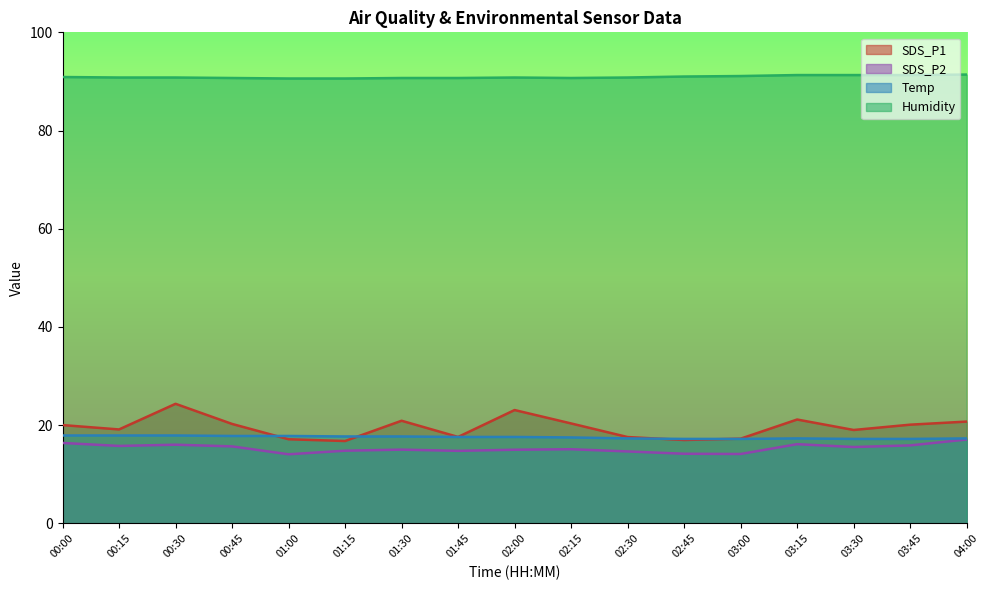

The value of Temp at 00:45 is 9.1. True or false?

False